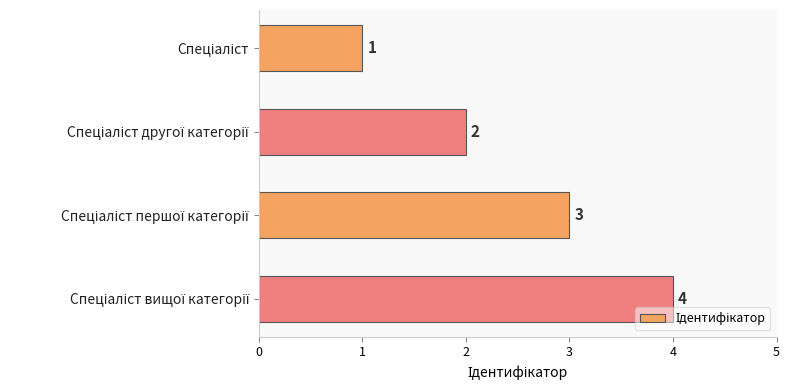

What is the difference between the maximum and minimum values?

3